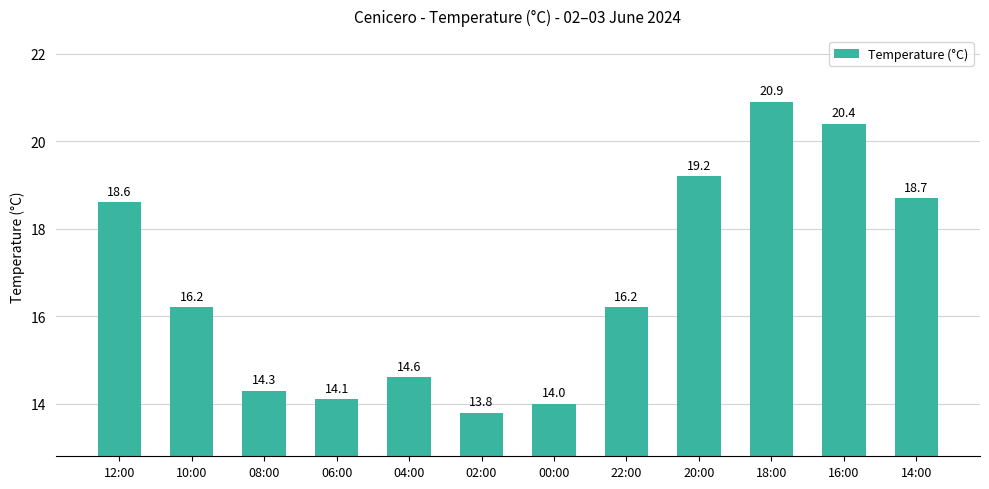

Which category has the lowest value across all series?

02:00